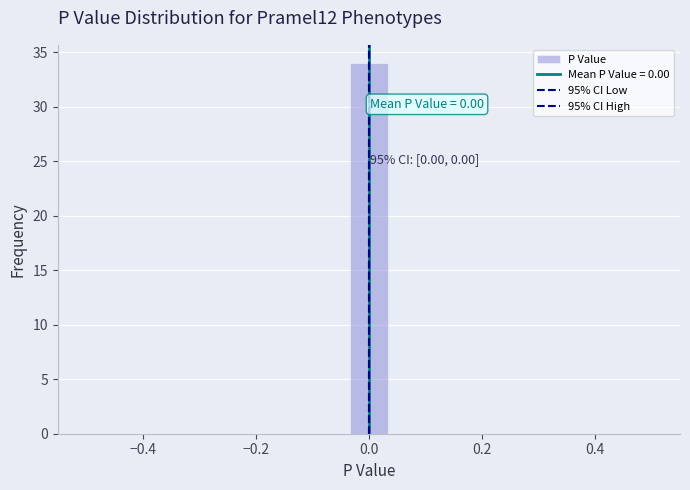

Around what value on the x-axis is the tallest bar? Give the approximate position of its centre, as read against the axis.

0.00